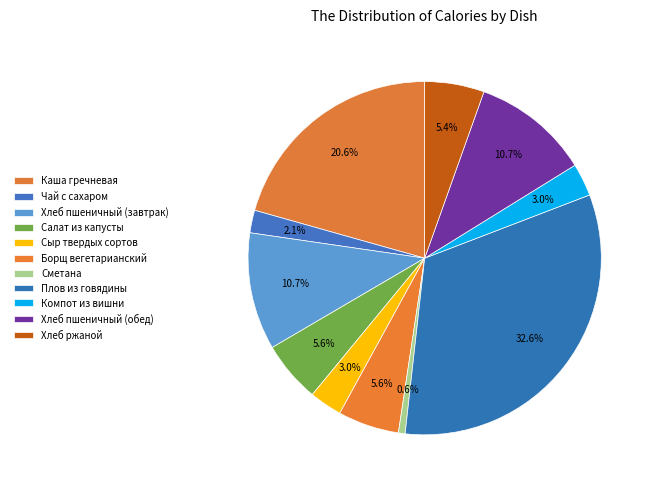

What is the change in value from Хлеб пшеничный (завтрак) to Плов из говядины?

+285